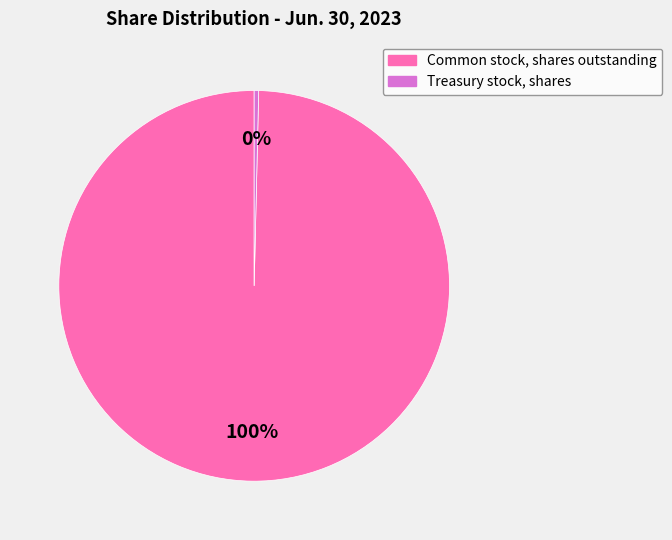

How many segments does this pie chart have?

2